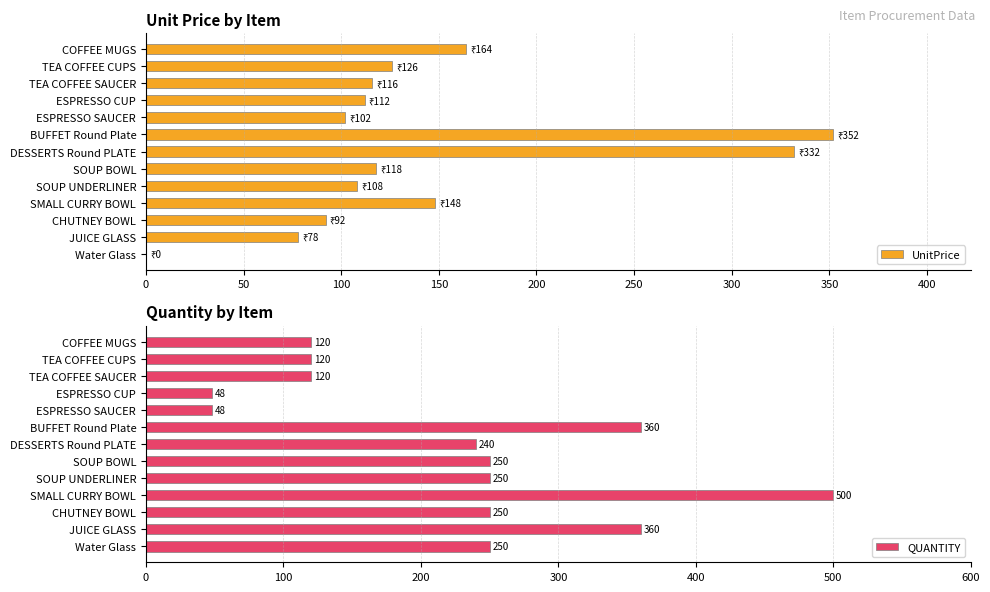

What is the greatest value displayed?

500